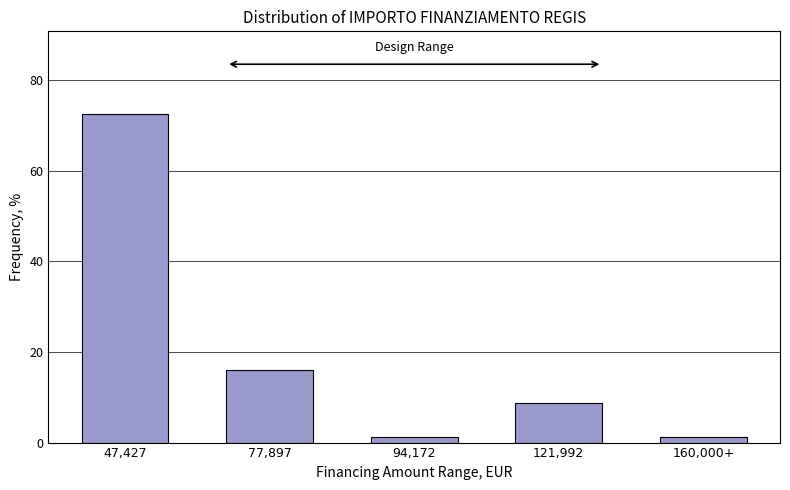

Reading right to left, list all the values displayed in this chart.

160,000+=1.3	121,992=8.7	94,172=1.3	77,897=16.0	47,427=72.7